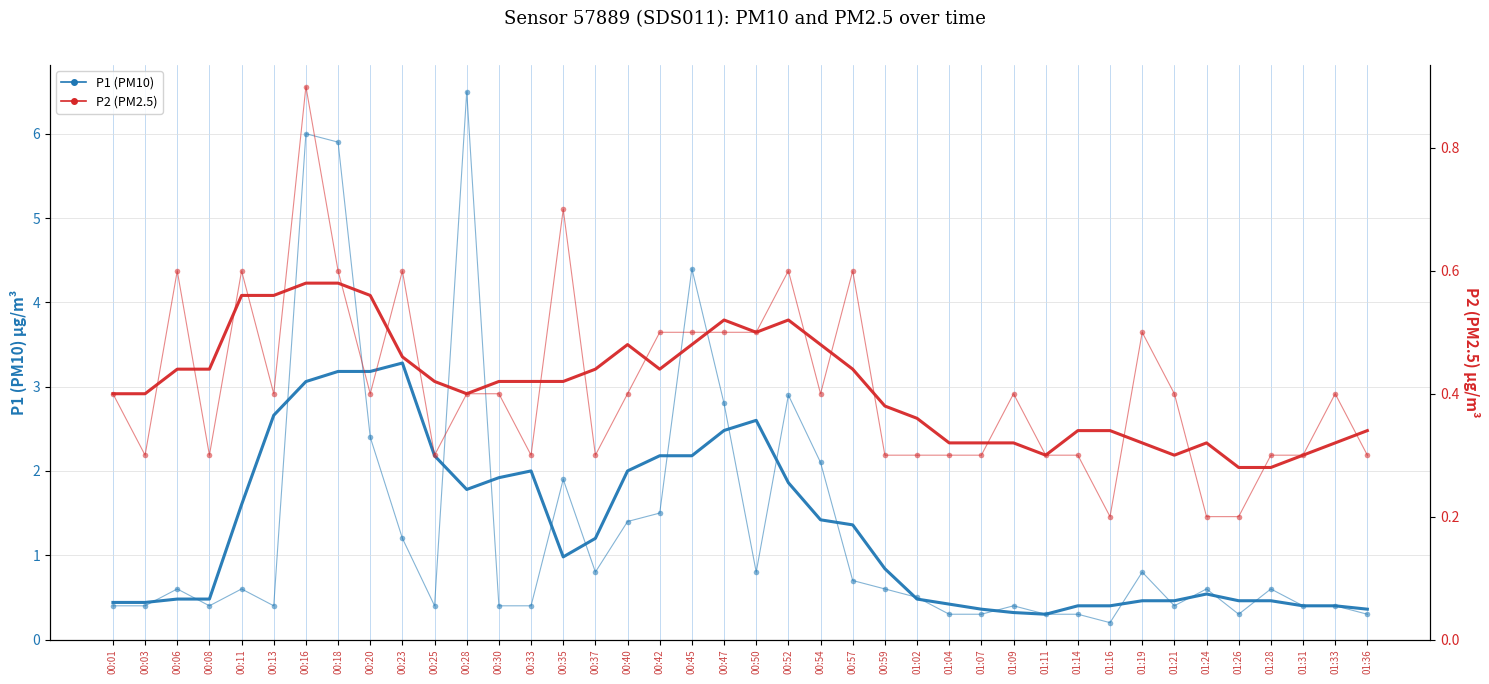

Between 00:20 and 01:21, which is larger?

00:20